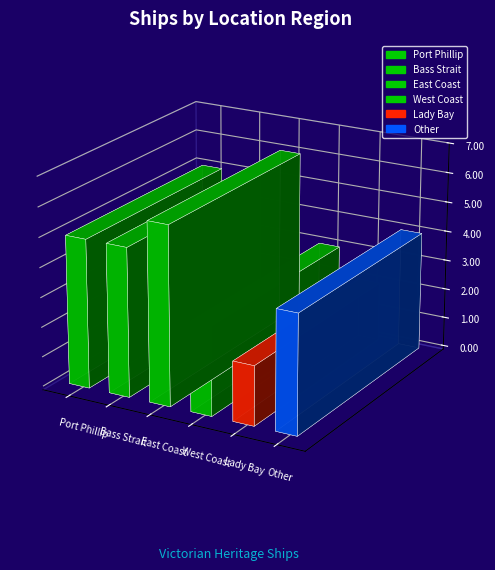

What is the change in value from Bass Strait to Lady Bay?

-3